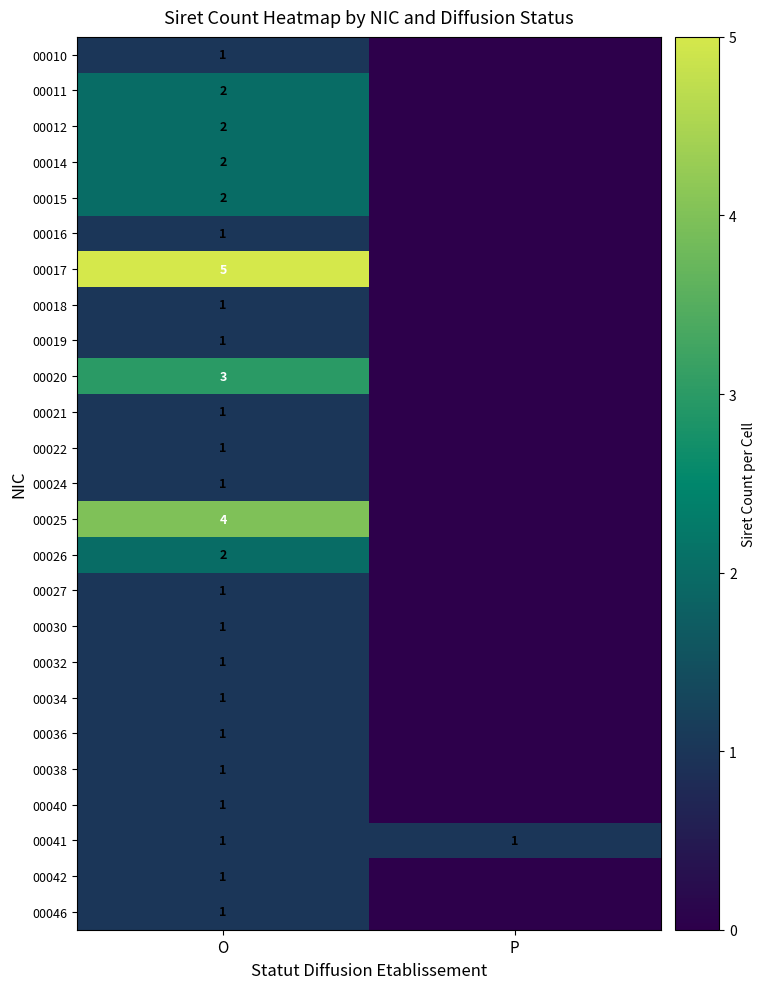

What is the total value across all series at O?

39